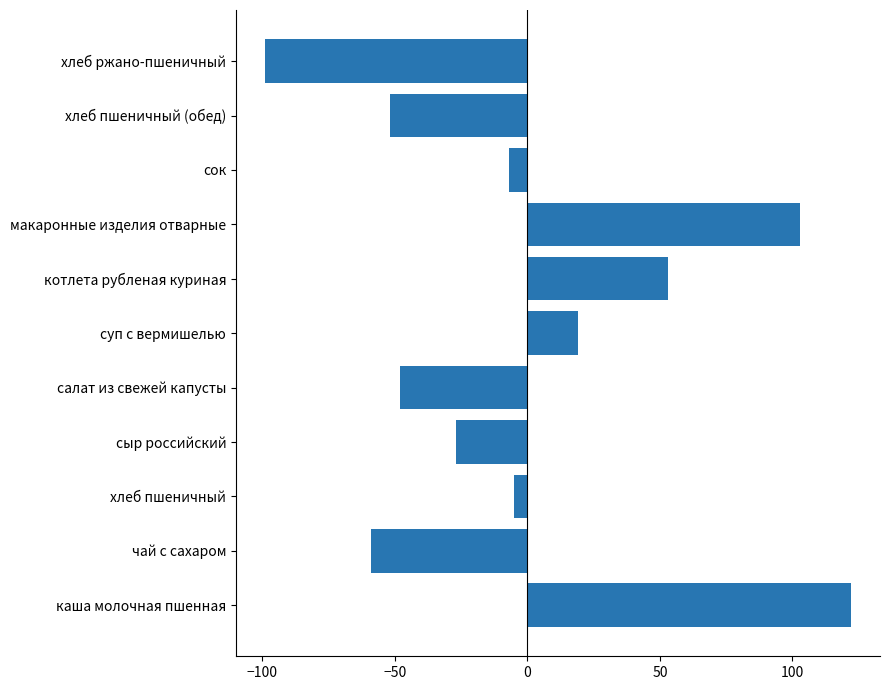

What is the difference between the values at хлеб ржано-пшеничный and сок?

92